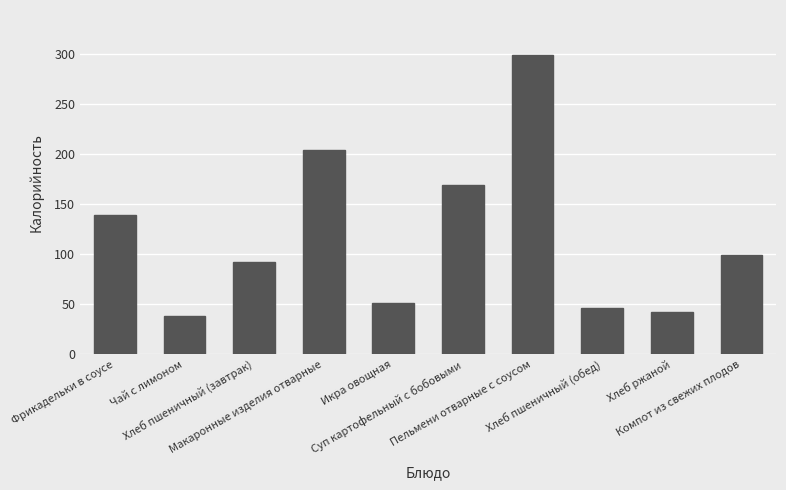

What is the maximum value shown in the chart?

299